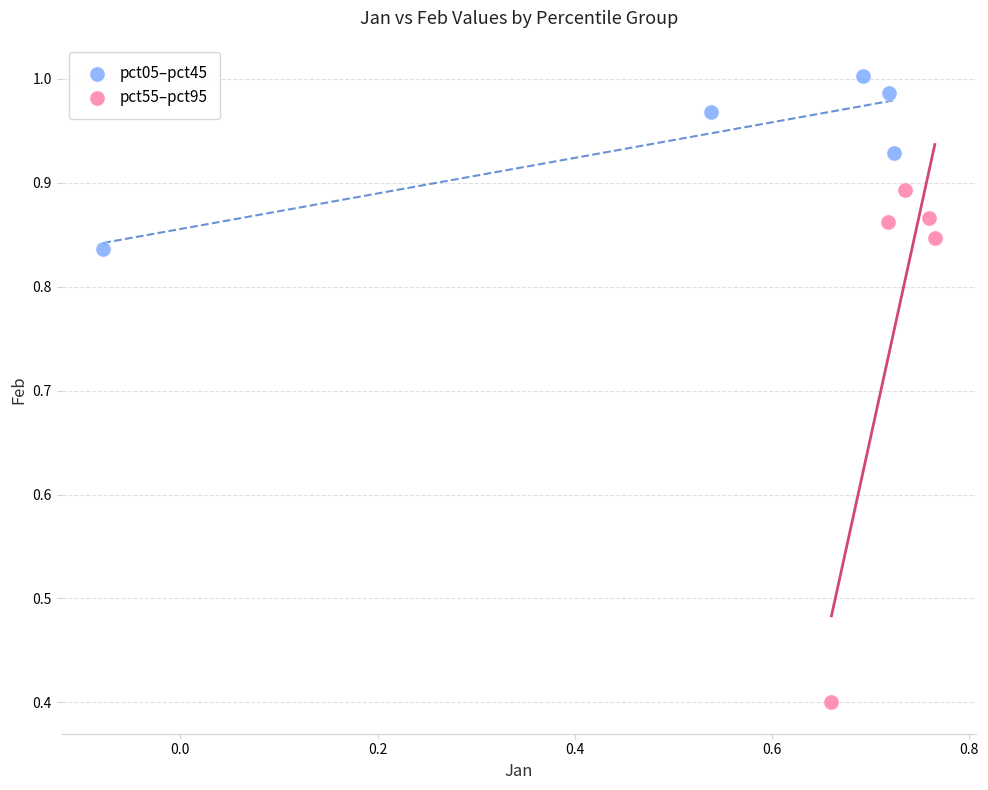

Which series has the largest Y range (max minus min)?

pct55–pct95